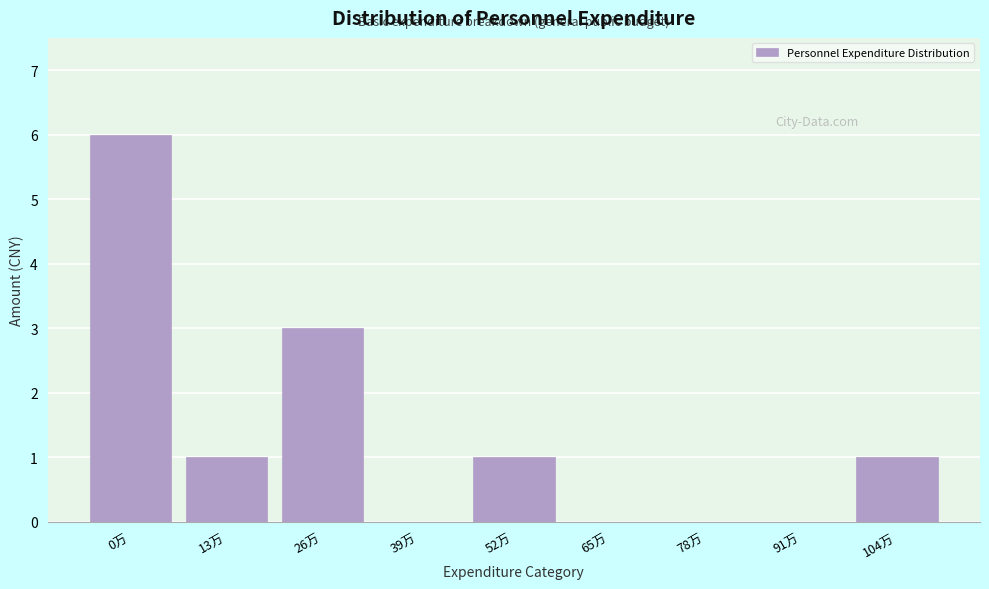

Reading right to left, transcribe all the data shown in this chart.

104万=1	91万=0	78万=0	65万=0	52万=1	39万=0	26万=3	13万=1	0万=6